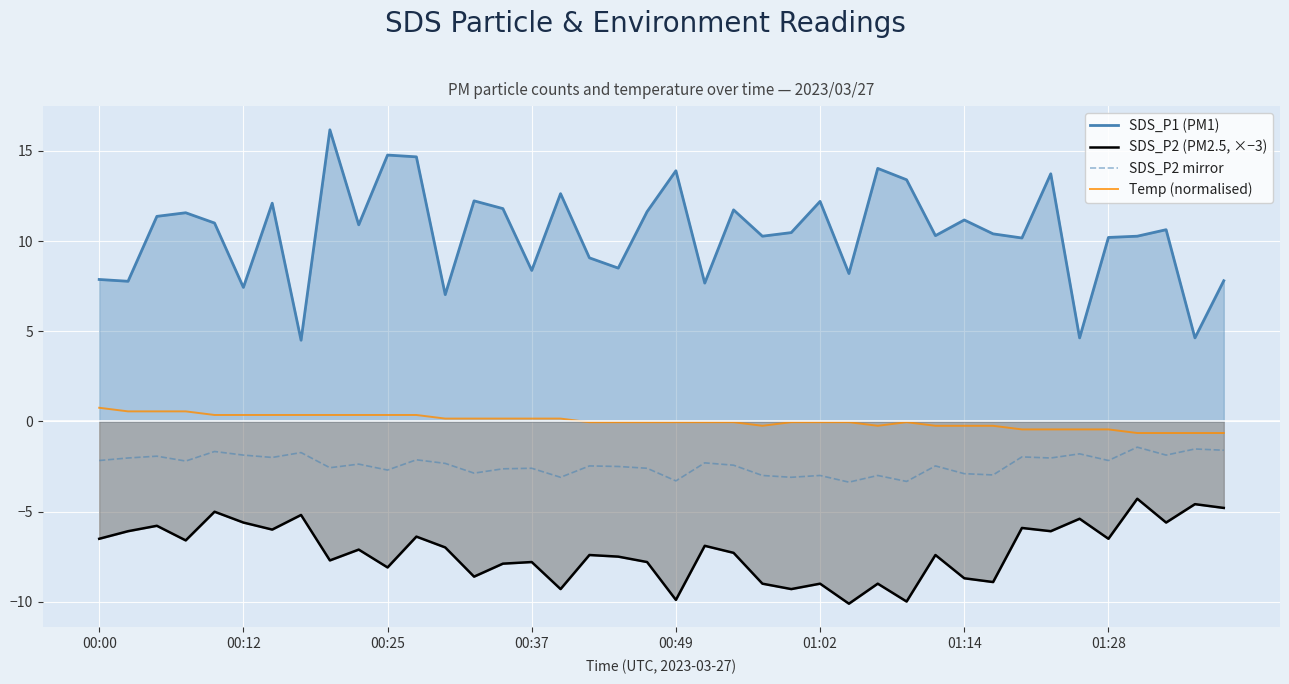

Which series has the largest total across all categories?

SDS_P1 (PM1)